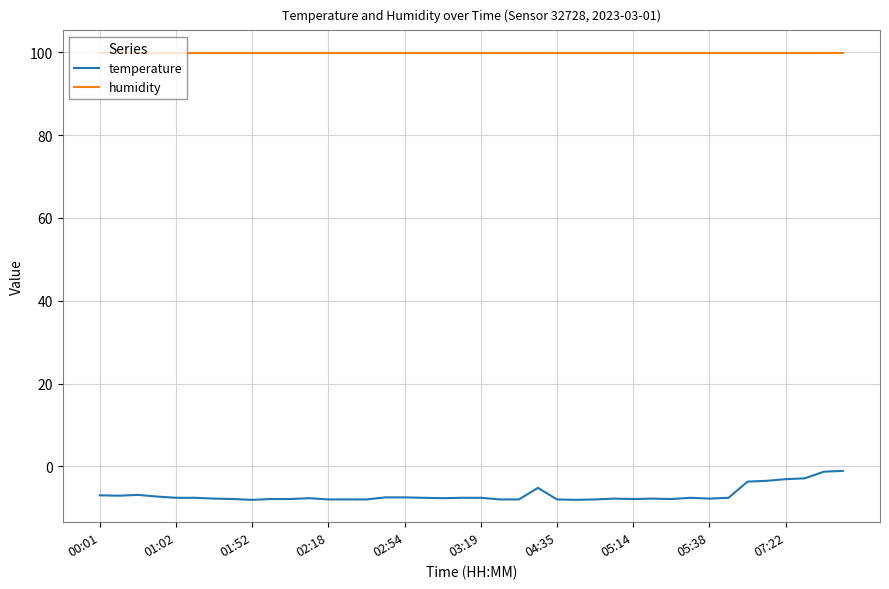

Which series has the largest total across all categories?

humidity